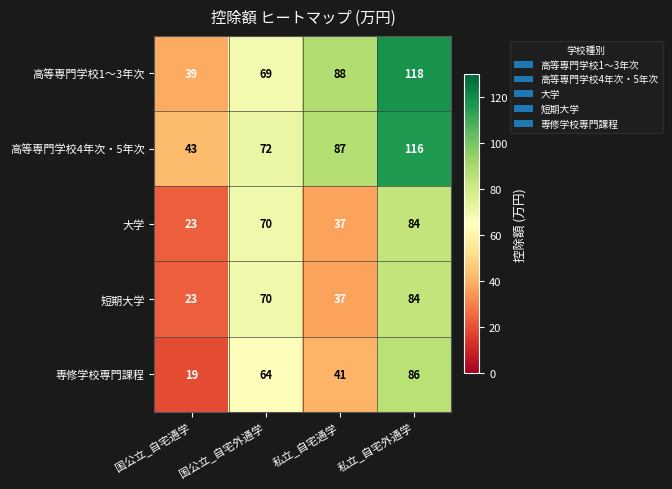

Rank the categories by 短期大学 value from lowest to highest.

国公立_自宅通学, 私立_自宅通学, 国公立_自宅外通学, 私立_自宅外通学